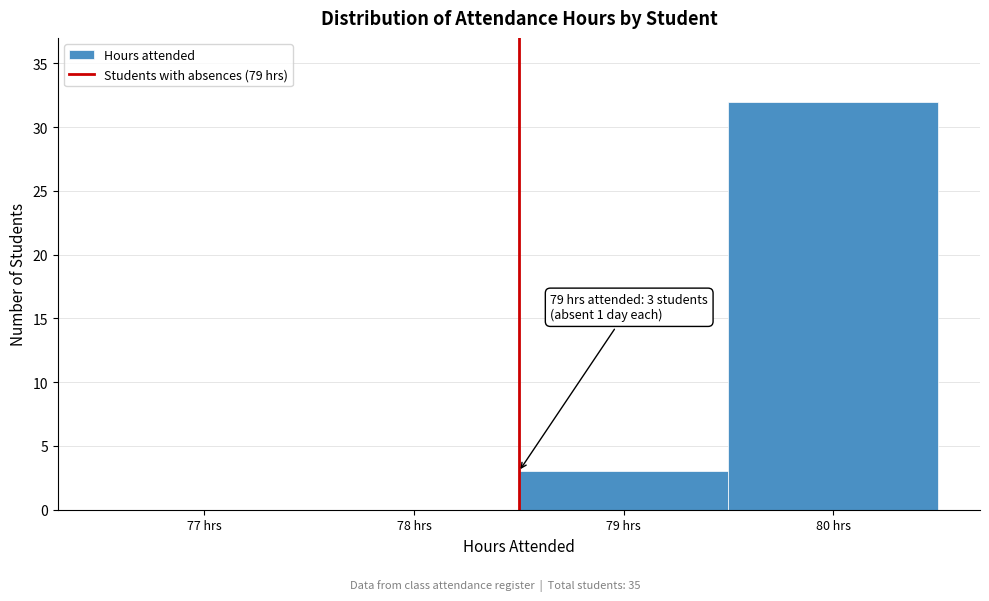

Reading left to right, extract all data points from this chart.

77 hrs=0	78 hrs=0	79 hrs=3	80 hrs=32